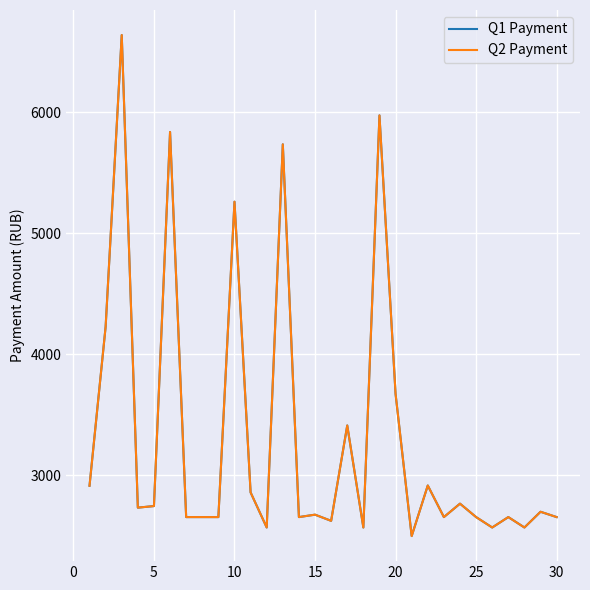

List the series in order of their peak value, lowest first.

Q1 Payment, Q2 Payment